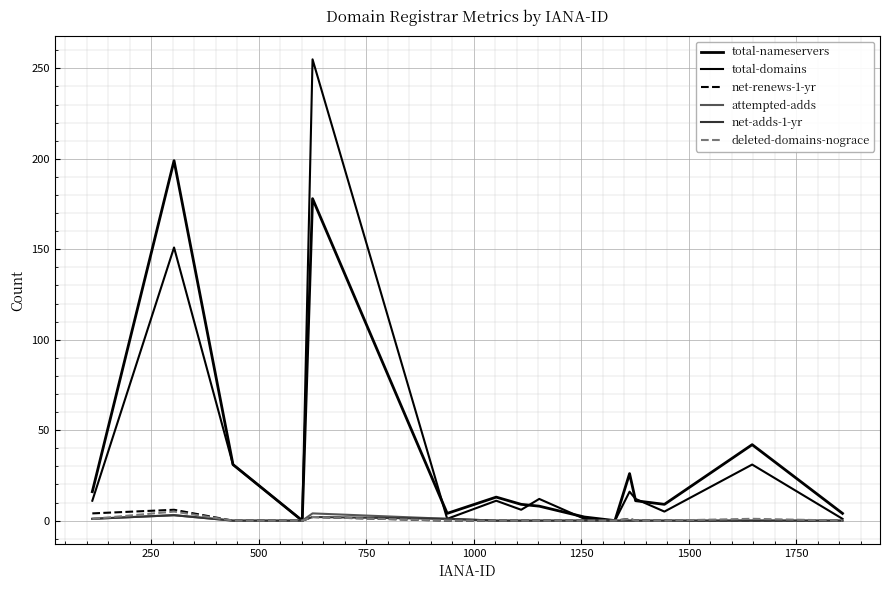

In total-domains, how many points are lower than both neighbors (excluding endpoints)?

5